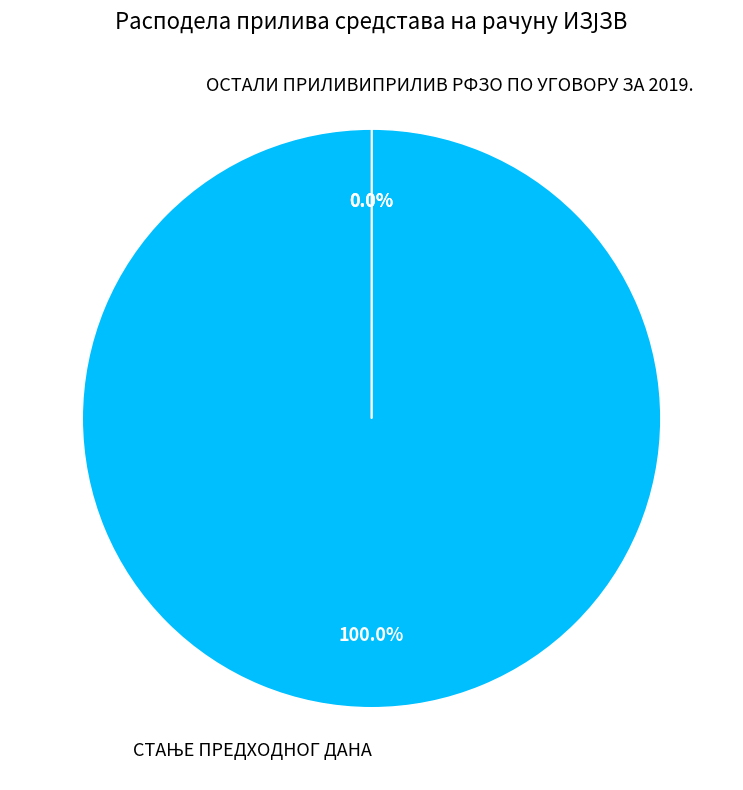

The ОСТАЛИ ПРИЛИВИ slice represents 0% of the pie. True or false?

True